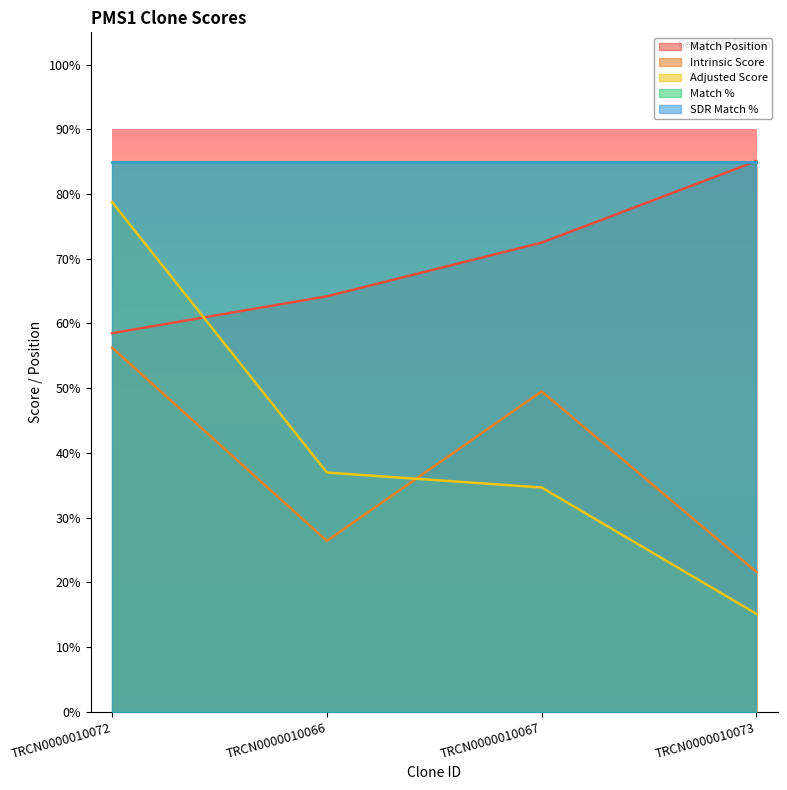

Does the chart display data point markers on the line(s)?

No